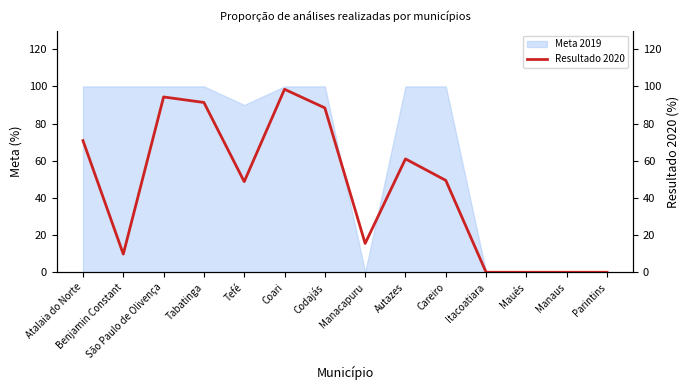

What is the average value?

44.9